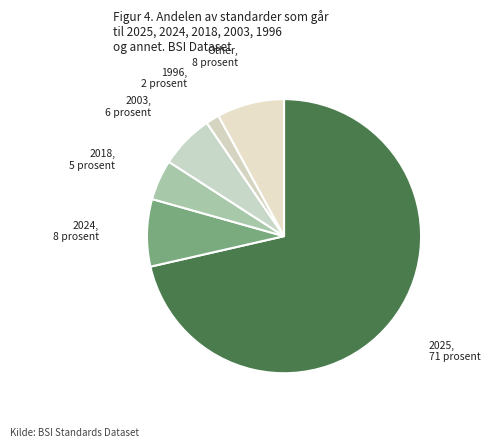

What is the ratio of the value at 2025 to the value at 2024?

9.0